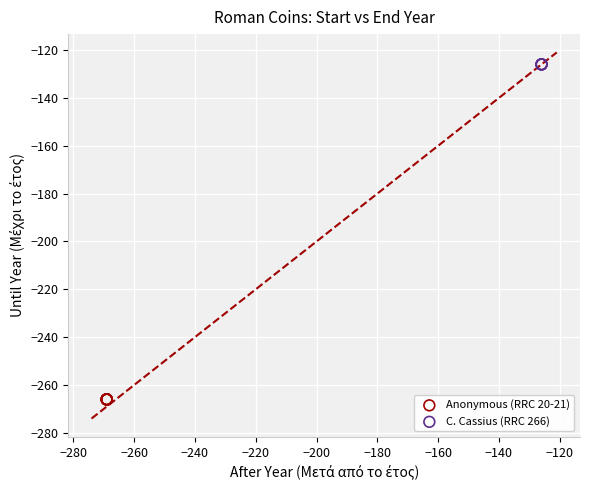

Which series contains the highest Y value?

C. Cassius (RRC 266)